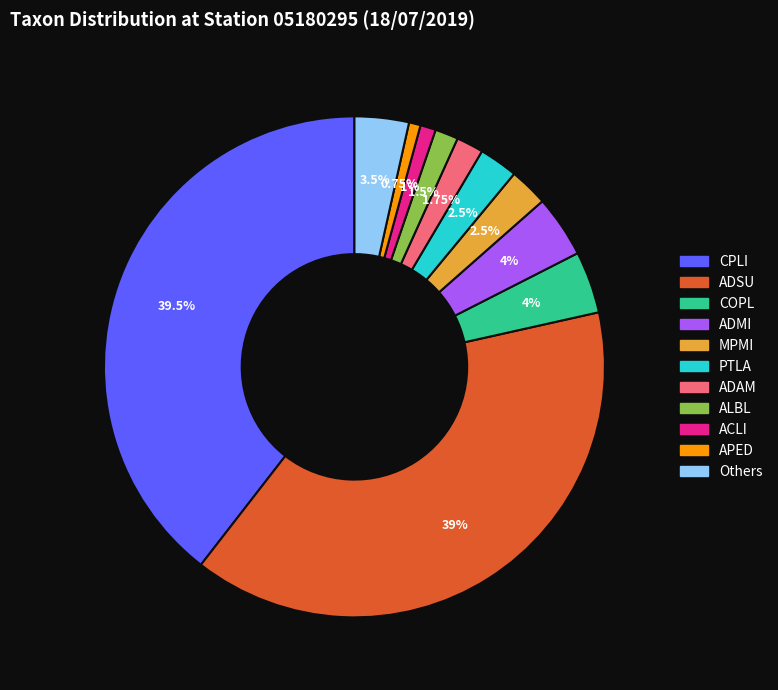

Between ACLI and MPMI, which is larger?

MPMI